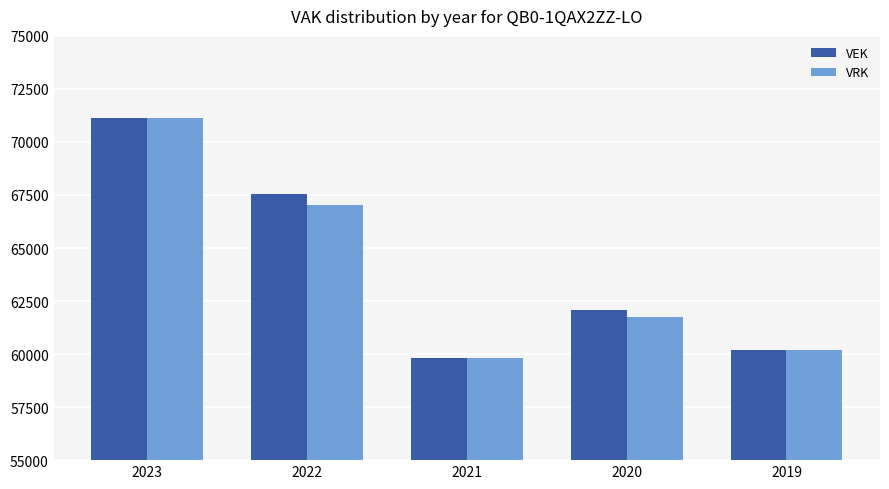

What is the maximum value for VEK?

71125